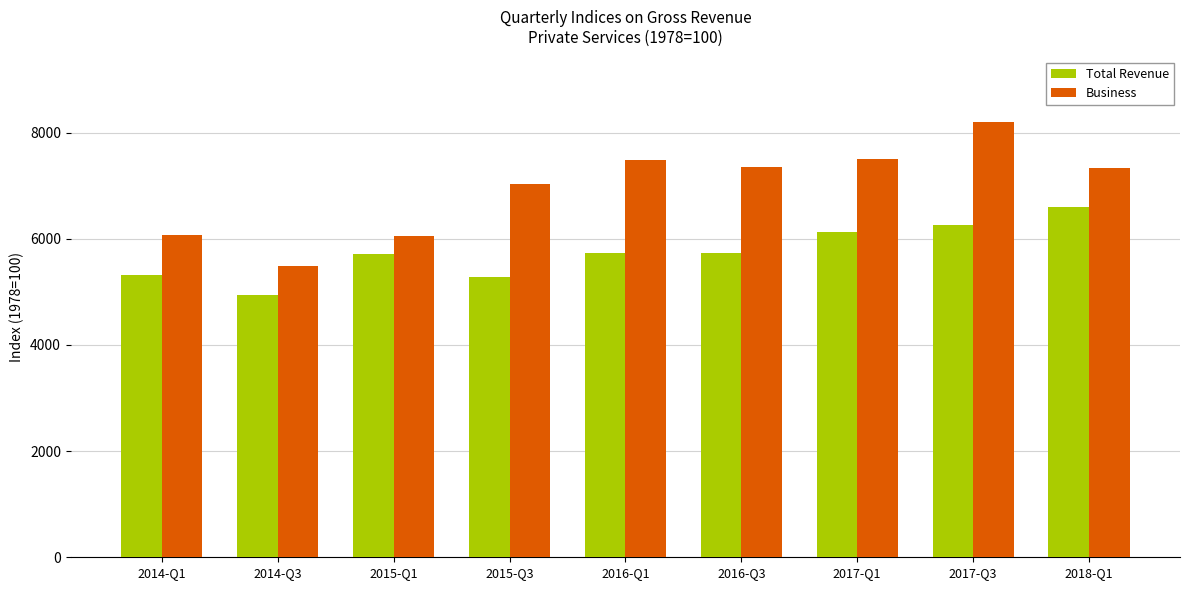

Rank the series by their average value, from lowest to highest.

Total Revenue, Business